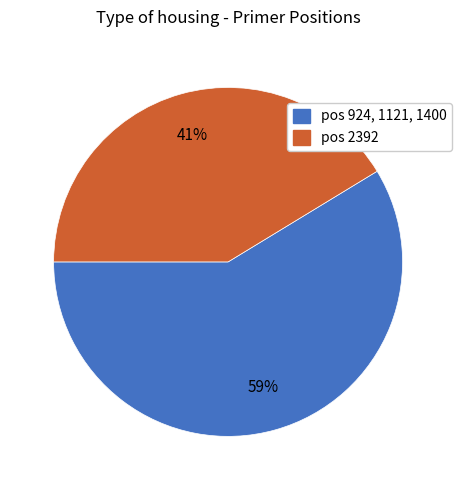

To the nearest percent, what is the average slice percentage?

50%